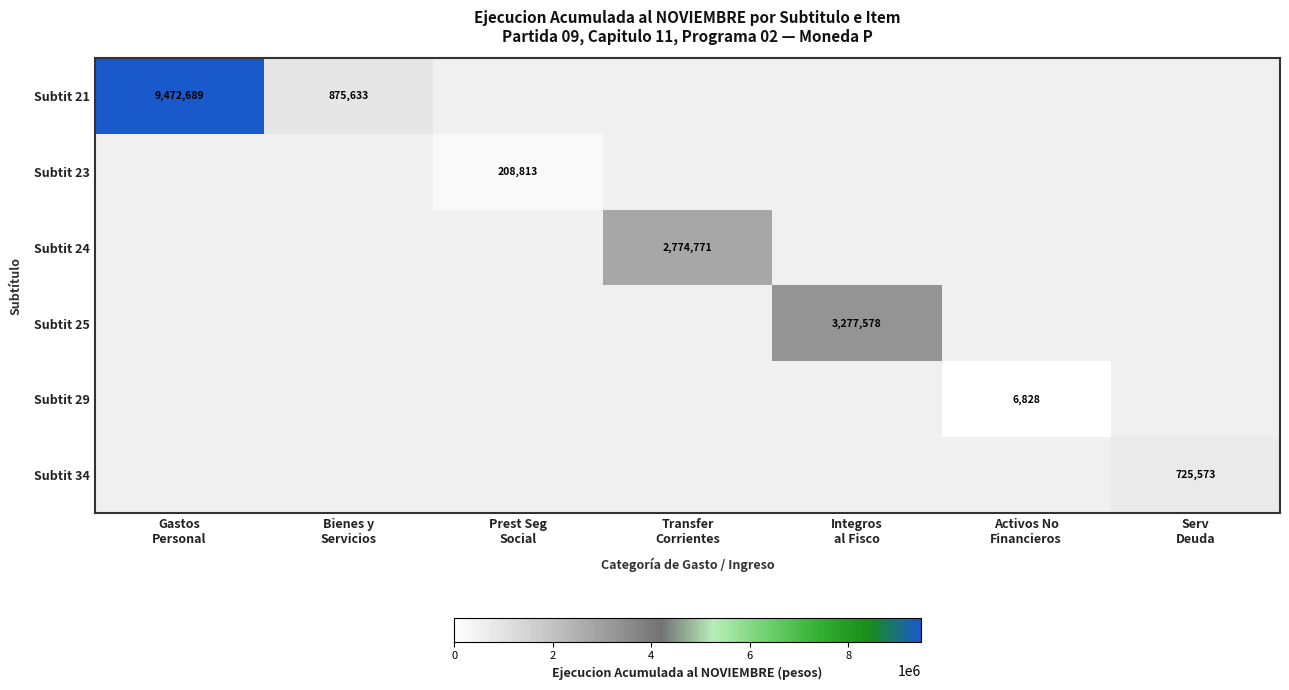

What is the greatest value displayed?

9472689.0